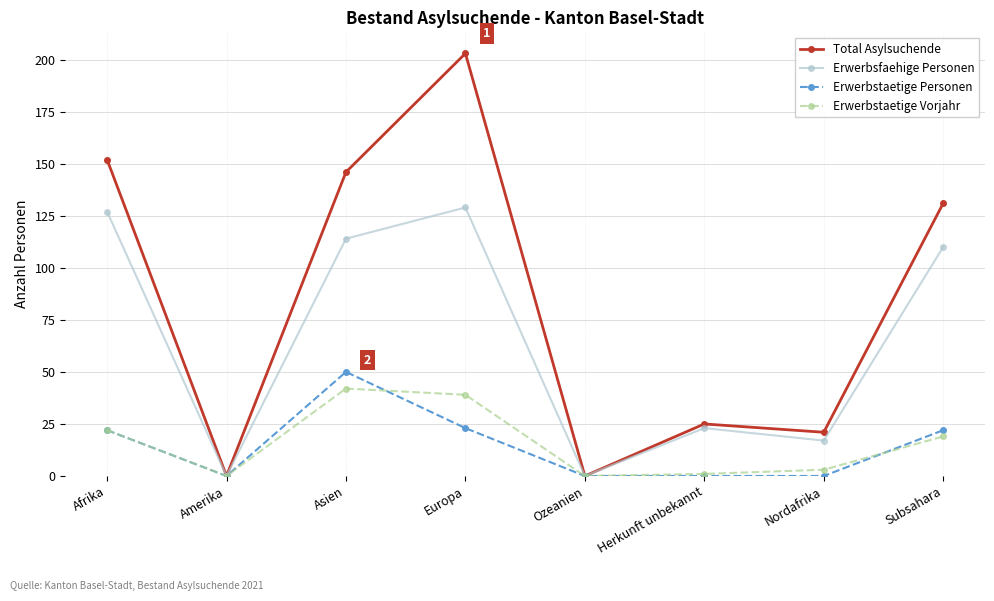

What is the difference between the highest and lowest values at Asien?

104